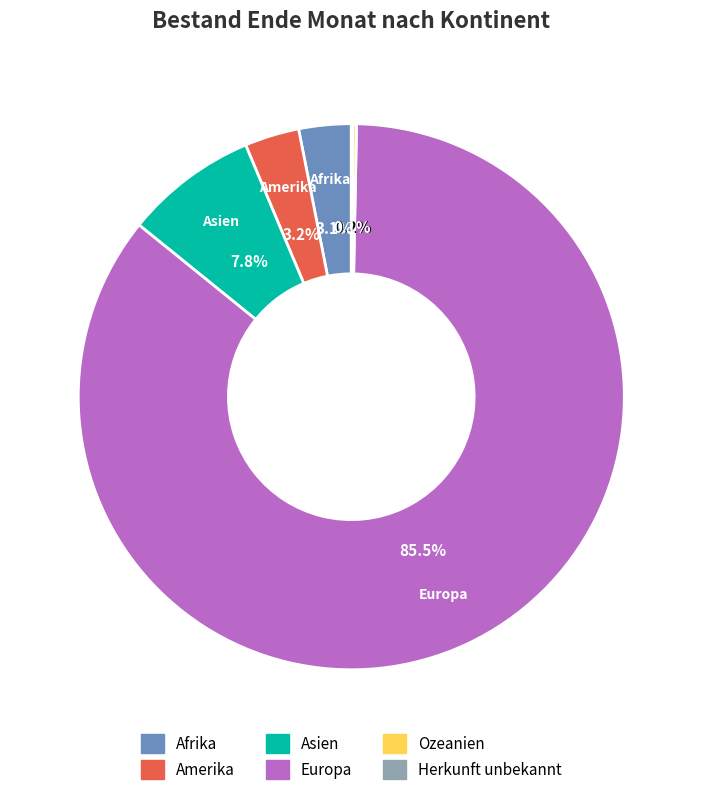

Is Afrika the majority of the pie?

No